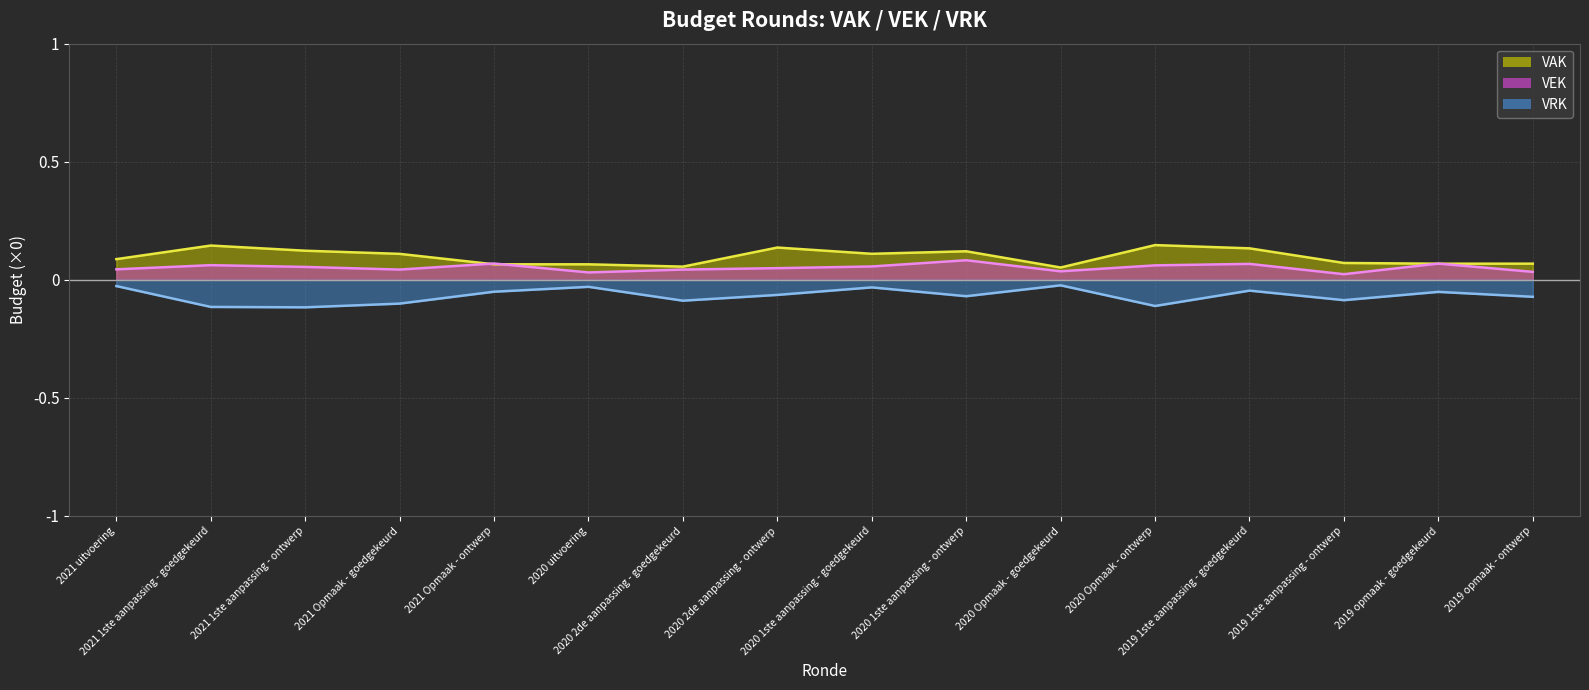

True or false: VEK line has more than 1 points higher than both neighbors.

True